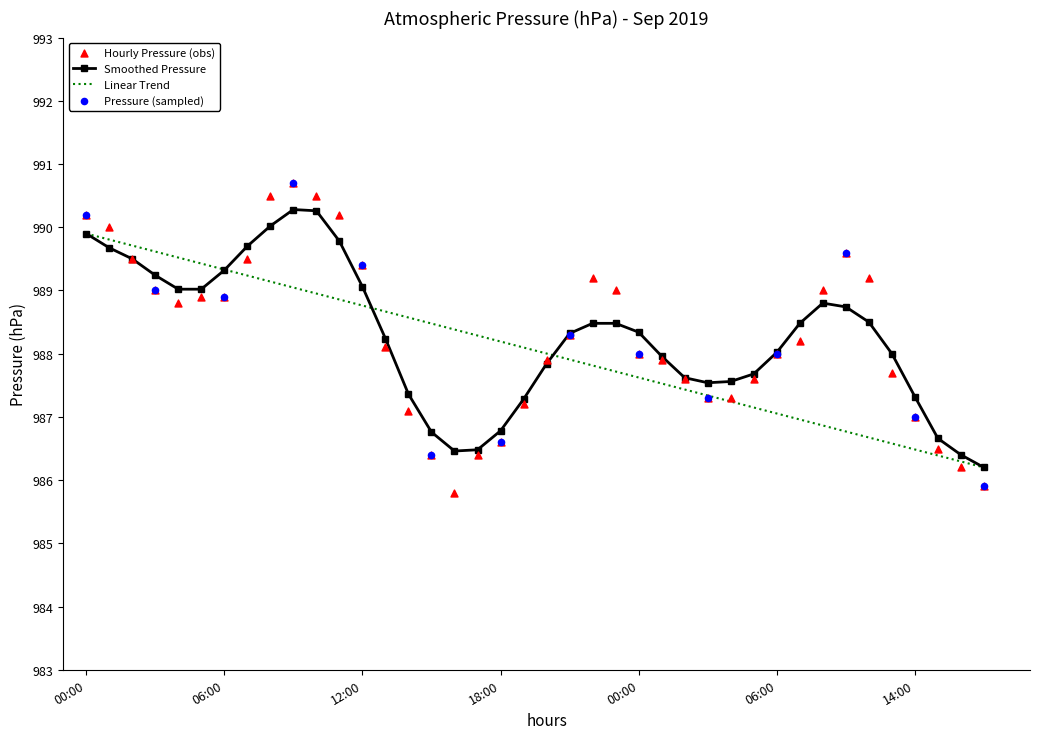

What is the change in value from 2019-09-01 14:00 to 2019-09-02 03:00?

+0.2